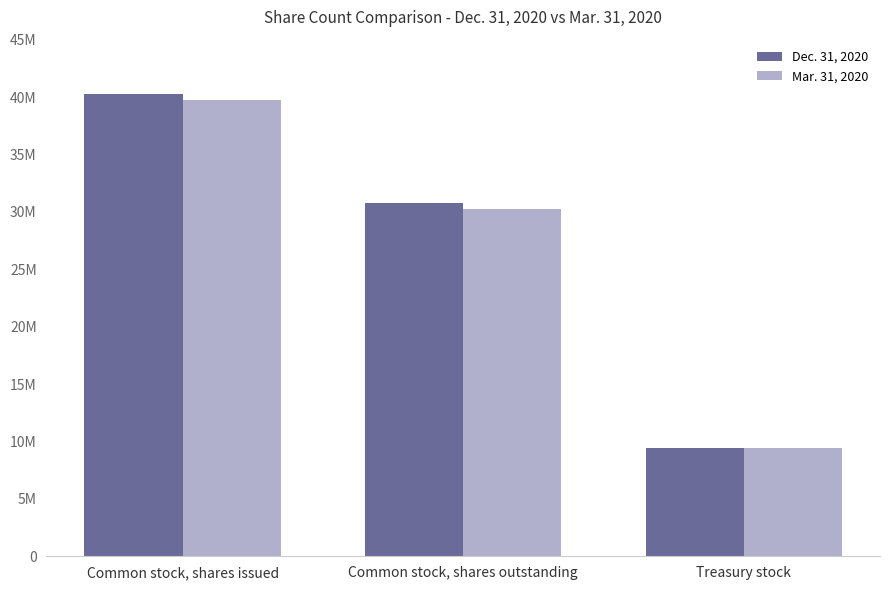

What are all the series names shown in the legend?

Dec. 31, 2020, Mar. 31, 2020